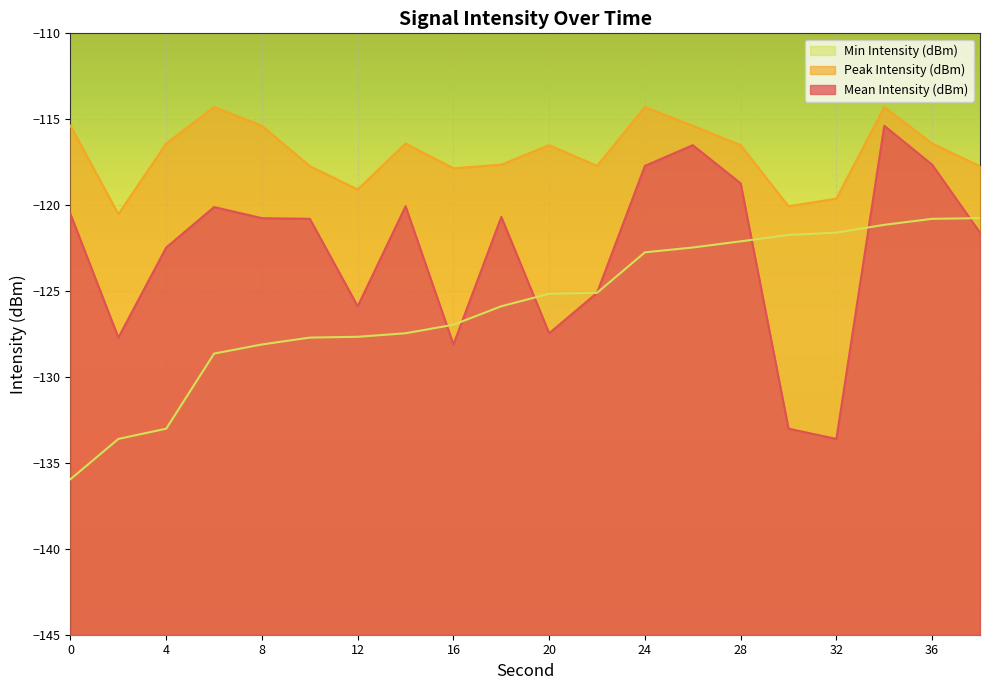

How many data points does each series have?

20